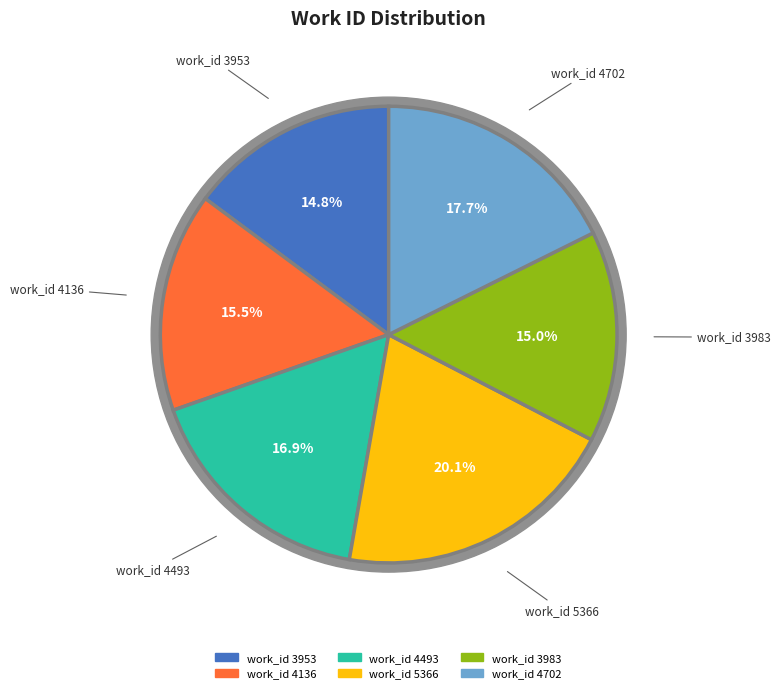

Which category has the smallest portion of the pie?

work_id 3953